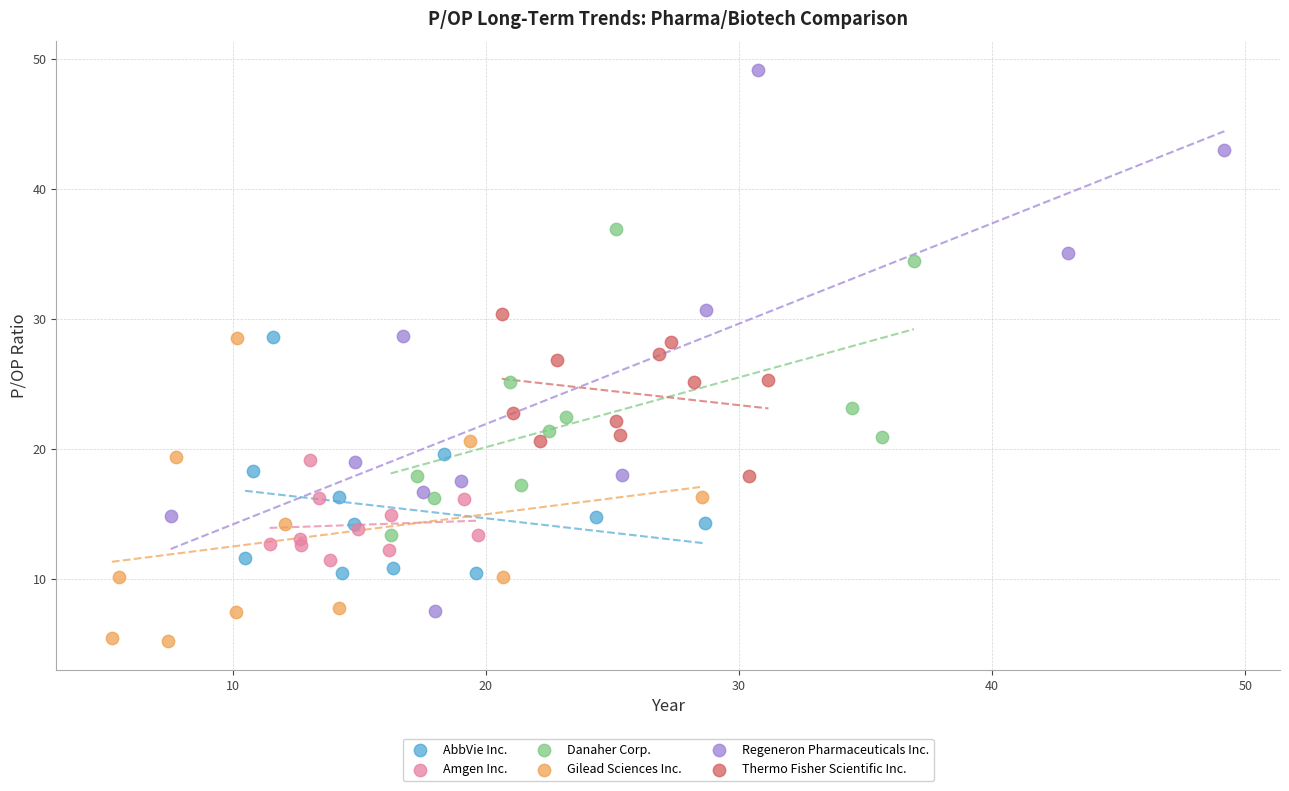

Which series contains the highest Y value?

Regeneron Pharmaceuticals Inc.